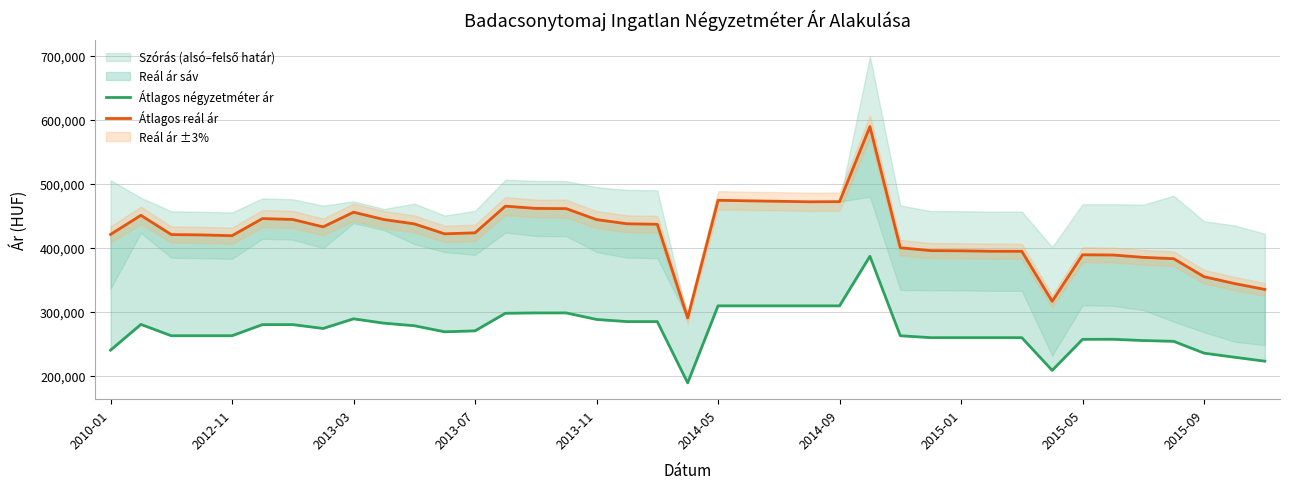

Is the value of Átlagos reál ár at 11 greater than the value of Átlagos négyzetméter ár at 14?

Yes